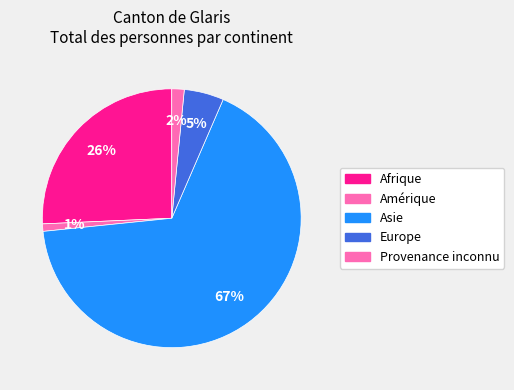

To the nearest percent, what is the difference between the Europe and Afrique slice percentages?

21%